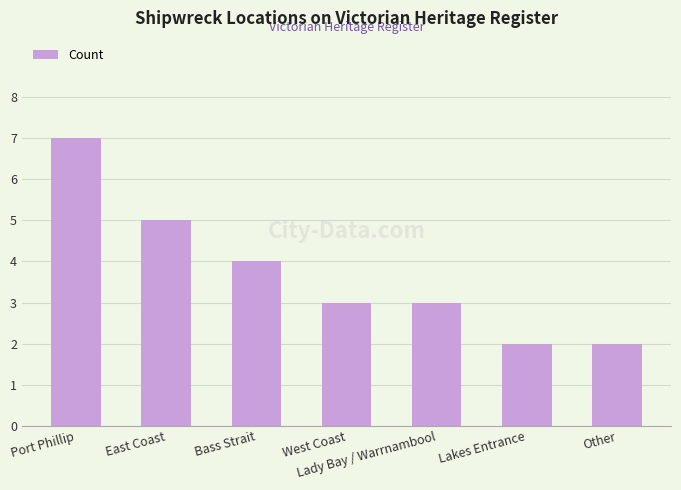

Where is the data nearest to the value 4?

Bass Strait